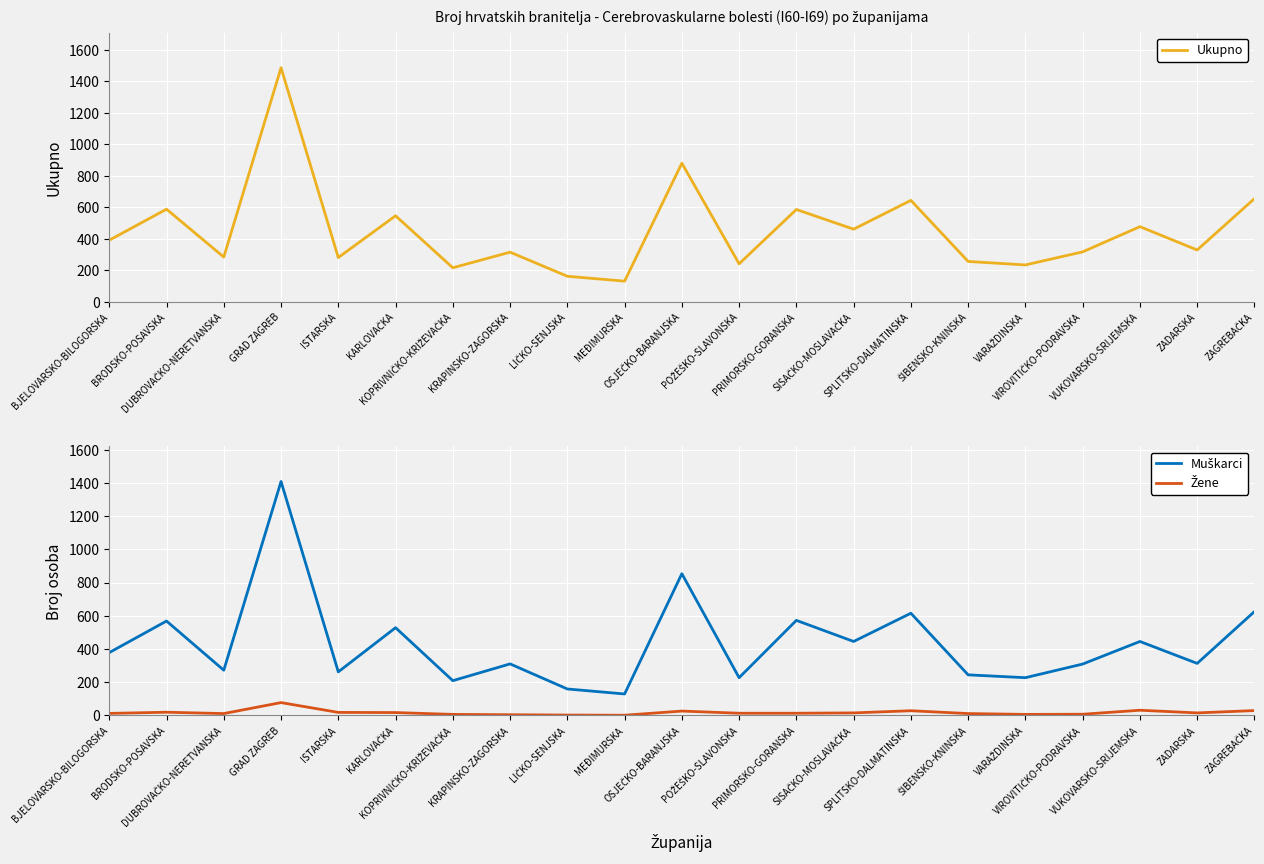

List the labels in order of Ukupno value, largest first.

GRAD ZAGREB, OSJEČKO-BARANJSKA, ZAGREBAČKA, SPLITSKO-DALMATINSKA, BRODSKO-POSAVSKA, PRIMORSKO-GORANSKA, KARLOVAČKA, VUKOVARSKO-SRIJEMSKA, SISAČKO-MOSLAVAČKA, BJELOVARSKO-BILOGORSKA, ZADARSKA, VIROVITIČKO-PODRAVSKA, KRAPINSKO-ZAGORSKA, DUBROVAČKO-NERETVANSKA, ISTARSKA, ŠIBENSKO-KNINSKA, POŽEŠKO-SLAVONSKA, VARAŽDINSKA, KOPRIVNIČKO-KRIŽEVAČKA, LIČKO-SENJSKA, MEĐIMURSKA